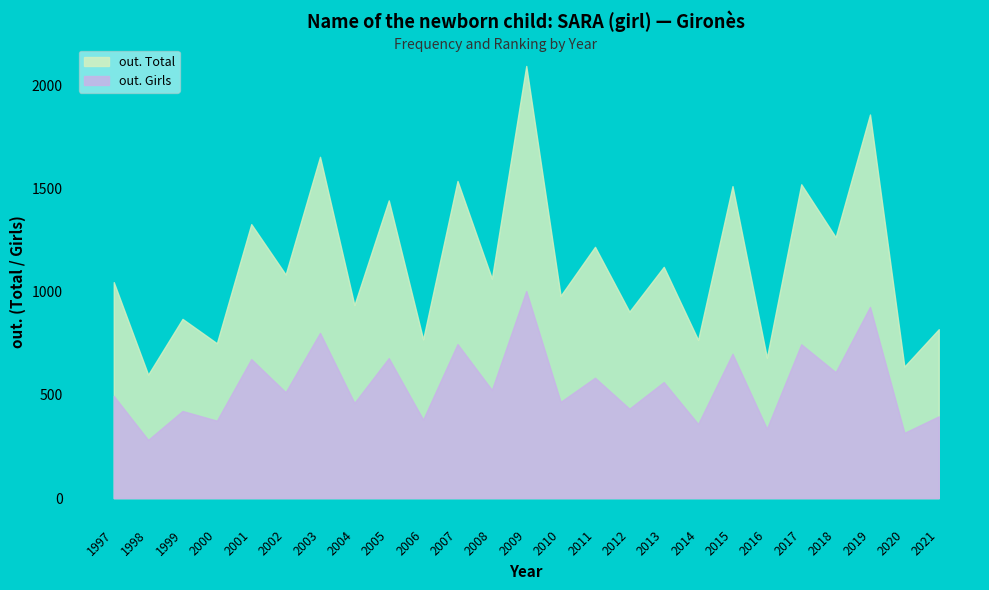

The value of out. Total at 2013 is 2015. True or false?

False